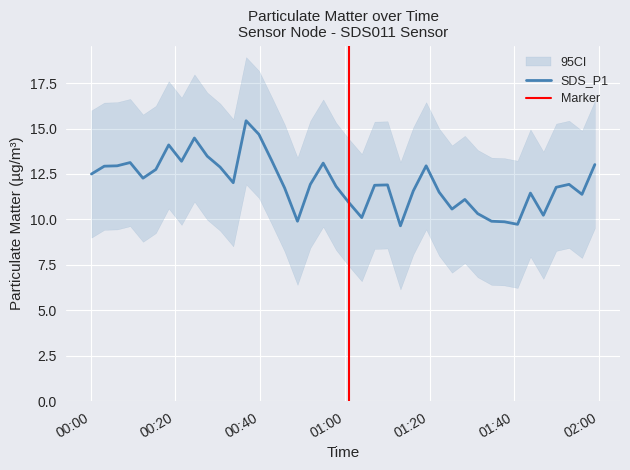

What is the label of the 11th point from the right?

2024/01/14 01:28:20